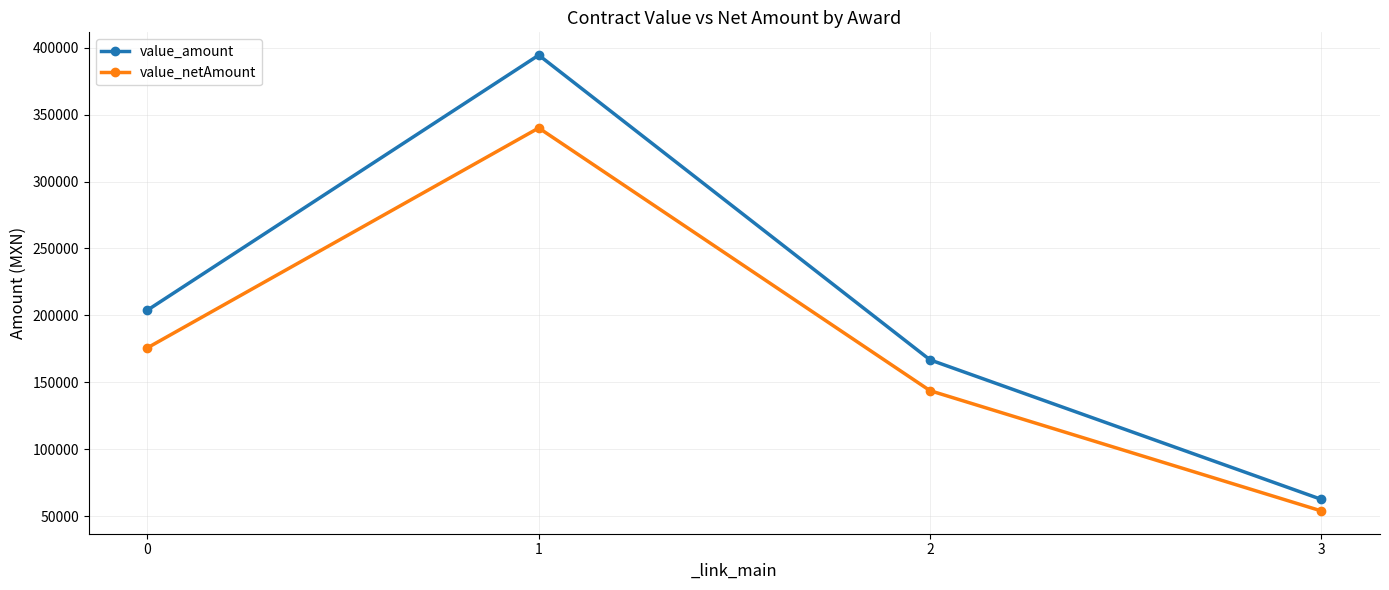

At which category does value_netAmount reach its first local peak?

1